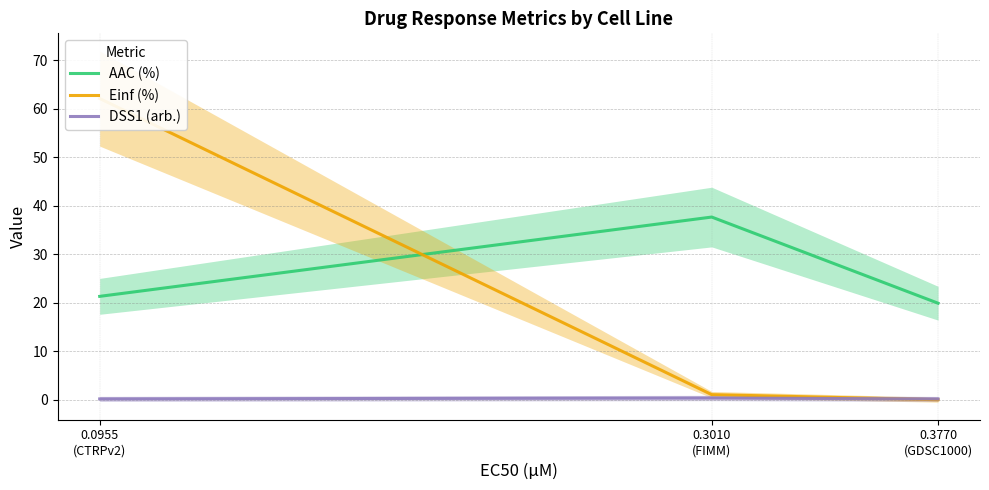

What is the difference between the DSS1 (arb.) values at 0.3010
(FIMM) and 0.3770
(GDSC1000)?

0.2